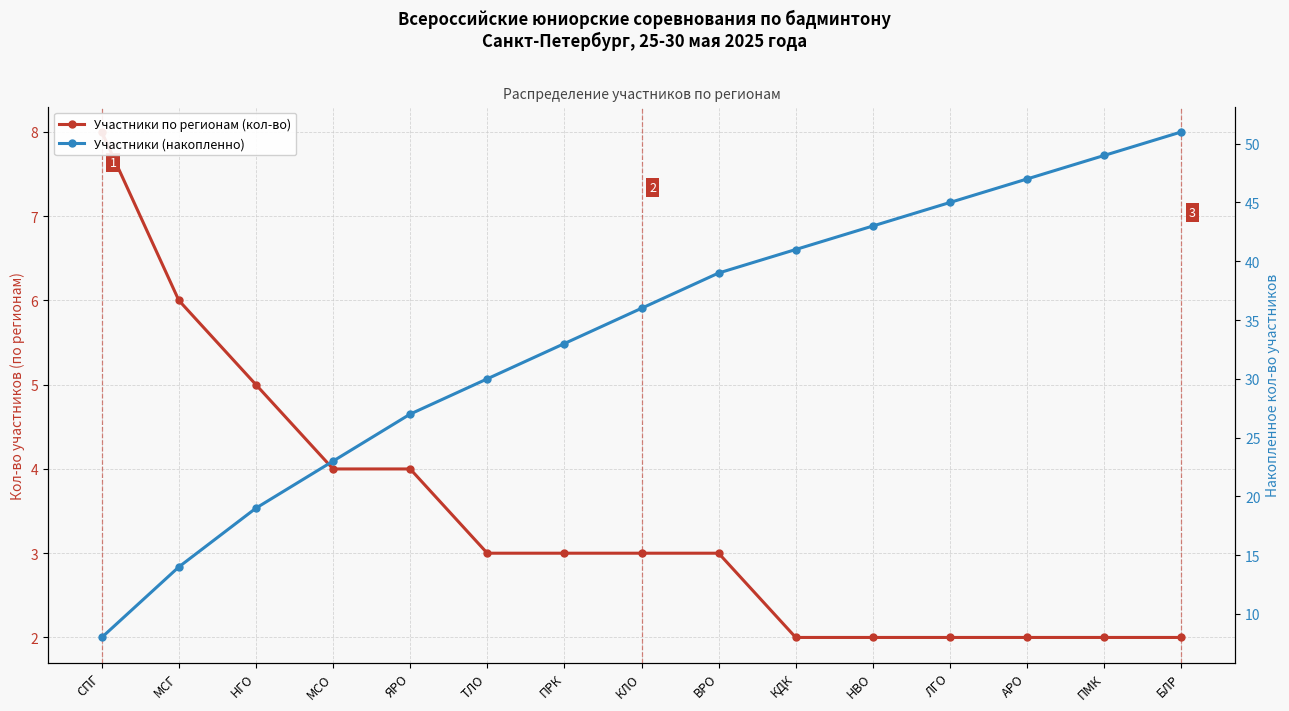

Rank the series by their maximum value, from lowest to highest.

Участники по регионам (кол-во), Участники (накопленно)